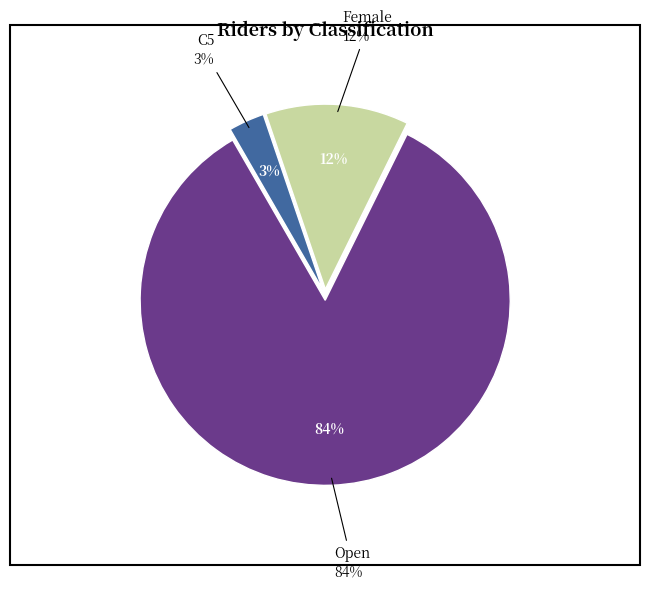

Which category has the smallest portion of the pie?

C5